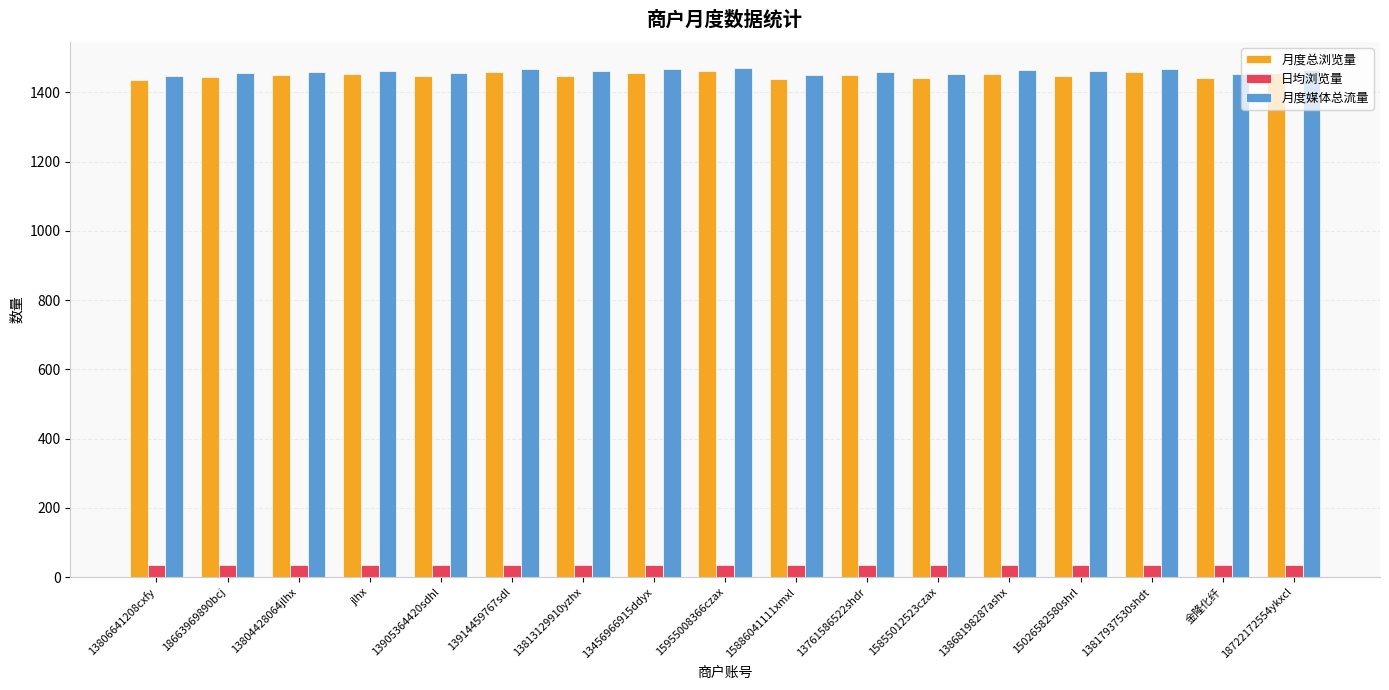

The 月度媒体总流量 series shows 2241 at 13868198287ashx. True or false?

False